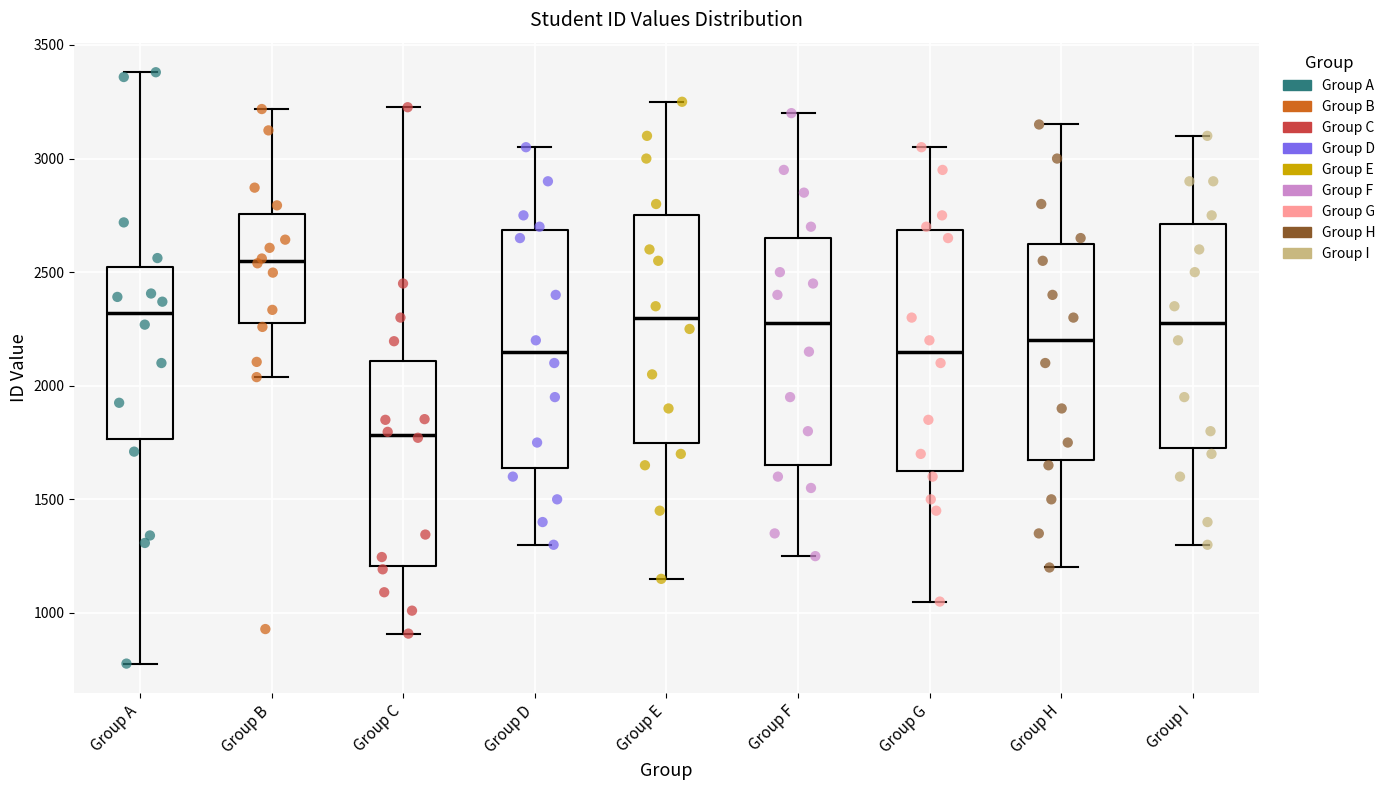

Reading left to right, read every box against the y-axis: the position of its median line, the range the box covers, and the ends of its whiskers. The values are not printed on the chart, so give them approximately, as read against the axis.

Group A: median 2300, box 1750 to 2500, whiskers 800 to 3400
Group B: median 2550, box 2300 to 2750, whiskers 2050 to 3200
Group C: median 1800, box 1200 to 2100, whiskers 900 to 3250
Group D: median 2150, box 1650 to 2700, whiskers 1300 to 3050
Group E: median 2300, box 1750 to 2750, whiskers 1150 to 3250
Group F: median 2300, box 1650 to 2650, whiskers 1250 to 3200
Group G: median 2150, box 1650 to 2700, whiskers 1050 to 3050
Group H: median 2200, box 1700 to 2650, whiskers 1200 to 3150
Group I: median 2300, box 1750 to 2700, whiskers 1300 to 3100